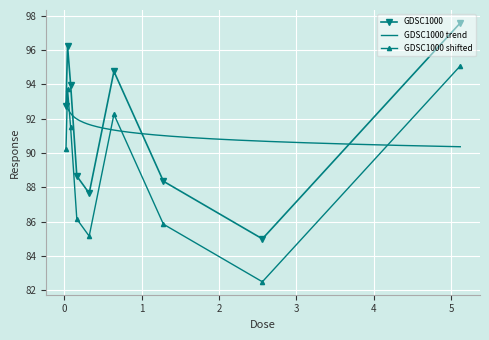

True or false: the data shows 85.0 at 2.56.

True